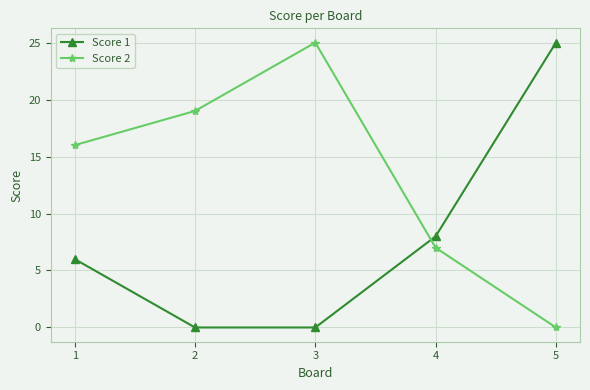

How many data points in Score 2 are less than 16?

2